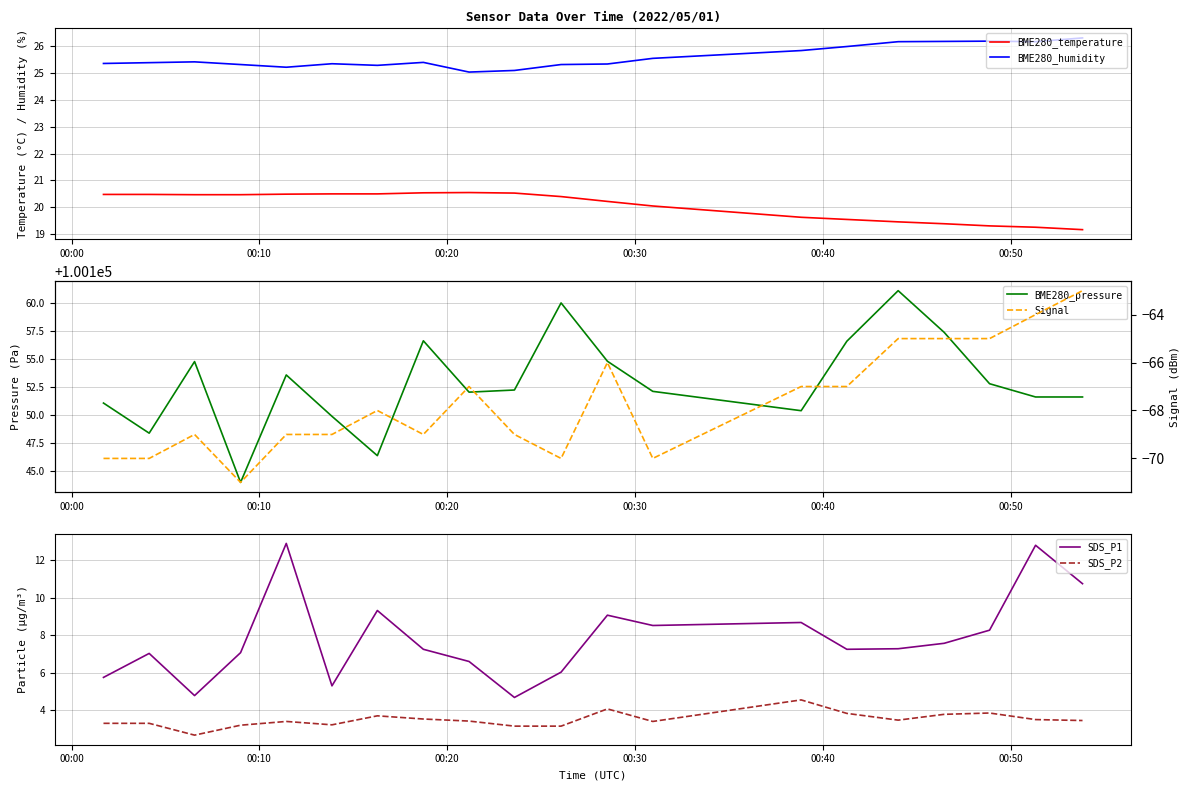

True or false: BME280_humidity and BME280_temperature cross at least once.

False